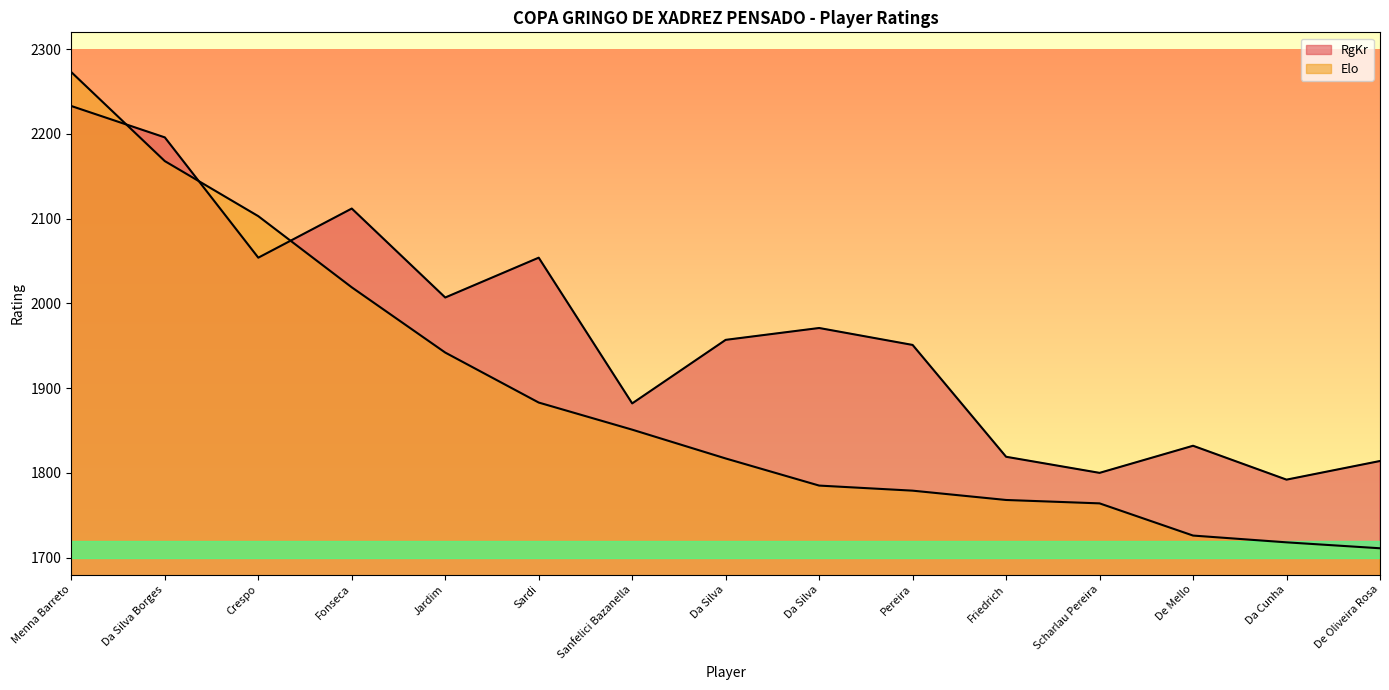

How many intersections are there between Elo and RgKr?

3